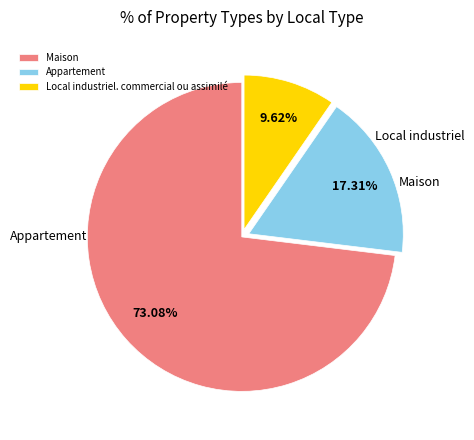

How many segments does this pie chart have?

3